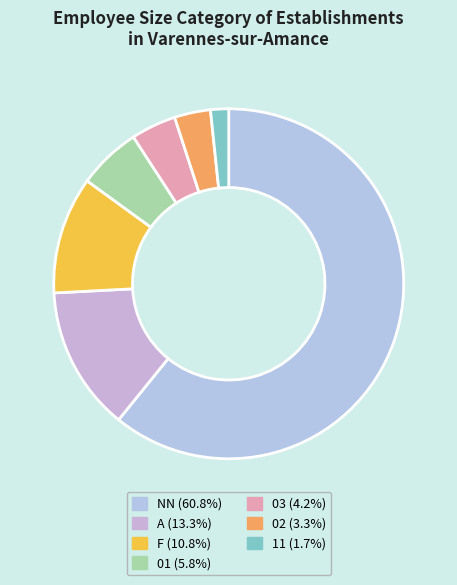

How many slices are in this pie chart?

7